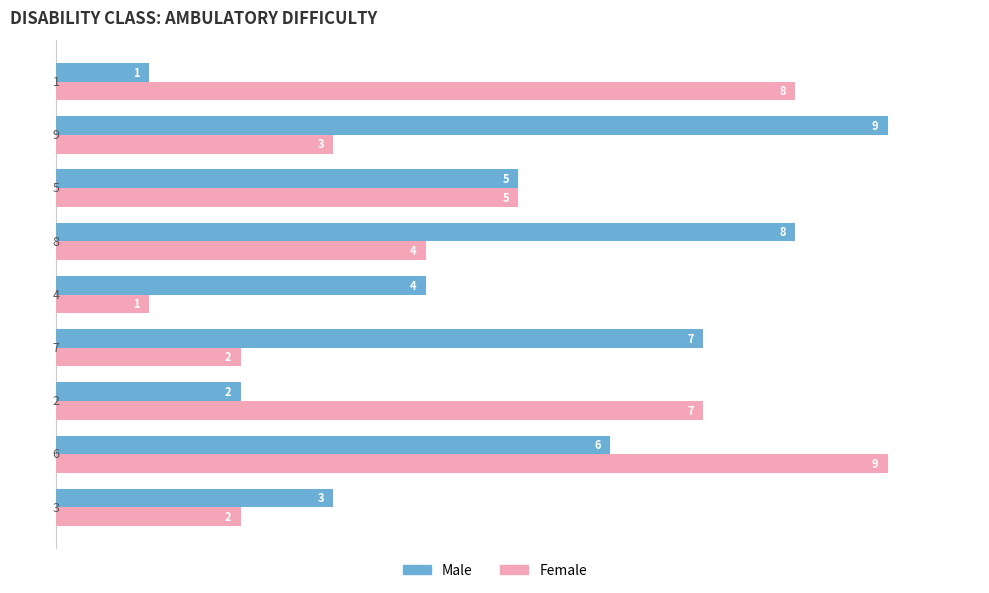

Rank the series by their average value, from highest to lowest.

Male, Female